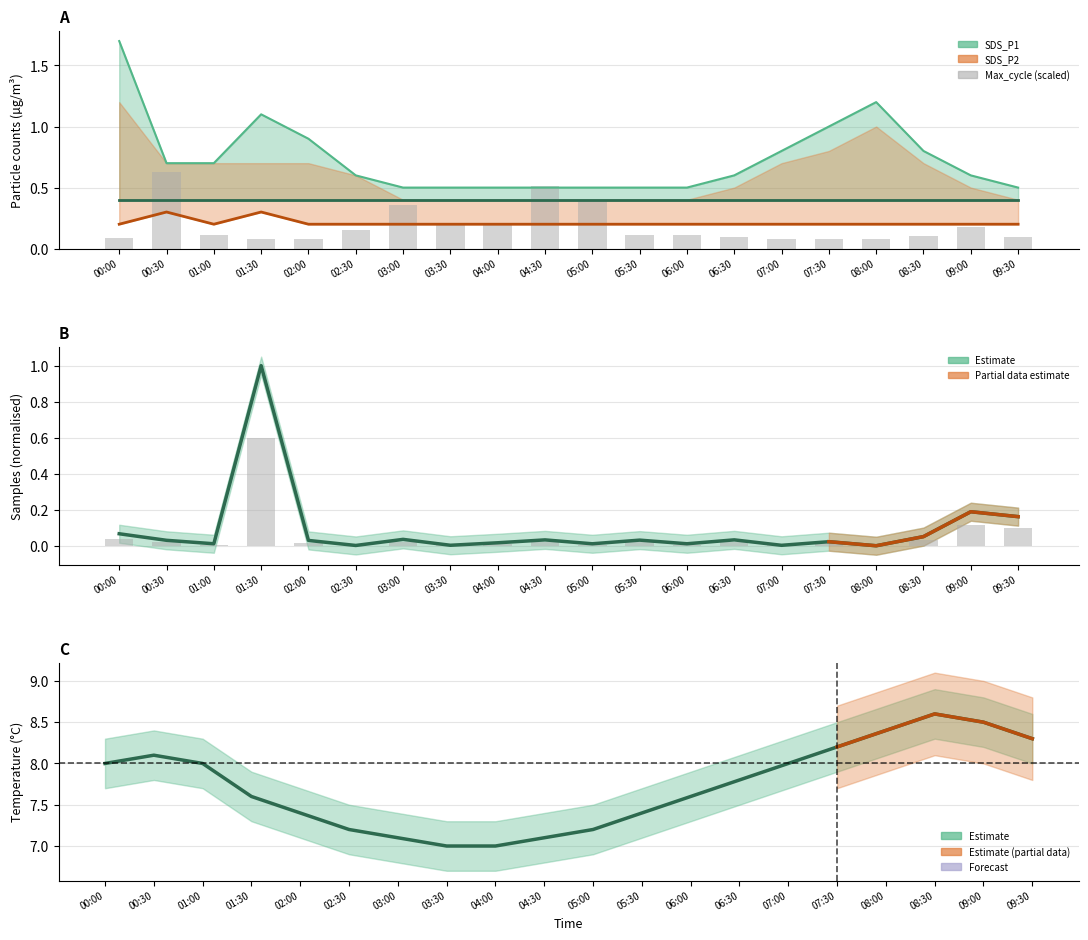

What is the label of the 1st bar from the right?

09:30